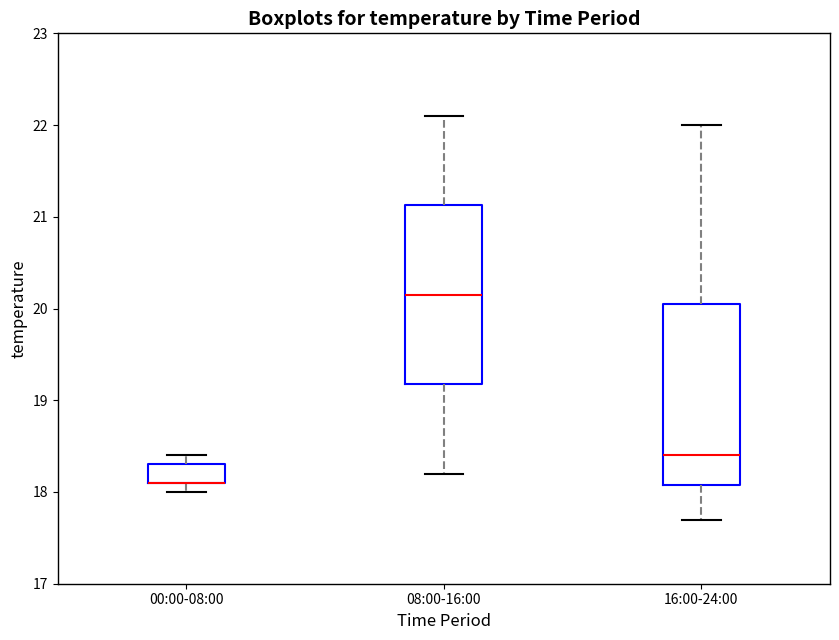

Reading left to right, transcribe this box plot: for each box, give where its median line is, the range the box spans, and where its two whiskers end, as read against the y-axis. The values are not printed on the chart, so give them approximately, as read against the axis.

00:00-08:00: median 18.1 (drawn on the box's lower edge), box 18.1 to 18.3, whiskers 18.0 to 18.4
08:00-16:00: median 20.2, box 19.2 to 21.1, whiskers 18.2 to 22.1
16:00-24:00: median 18.4, box 18.1 to 20.1, whiskers 17.7 to 22.0